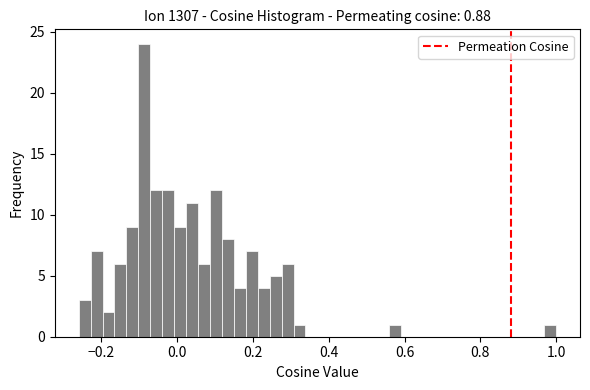

Around what value on the x-axis is the tallest bar? Give the approximate position of its centre, as read against the axis.

-0.08